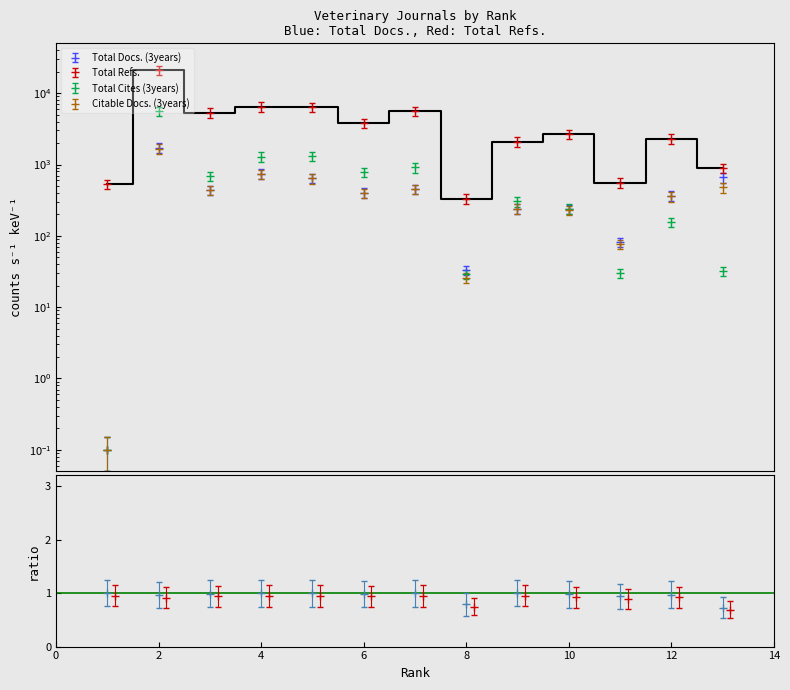

True or false: Total Refs. has a value of 952.9 at 10.

False